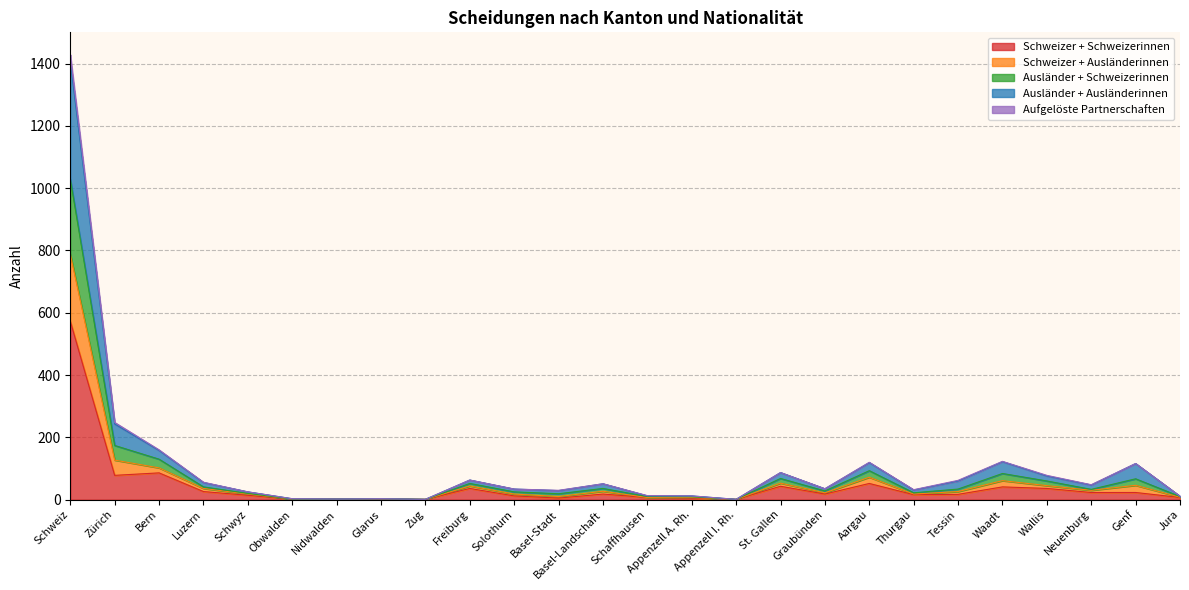

What are all the series names shown in the legend?

Schweizer + Schweizerinnen, Schweizer + Ausländerinnen, Ausländer + Schweizerinnen, Ausländer + Ausländerinnen, Aufgelöste Partnerschaften